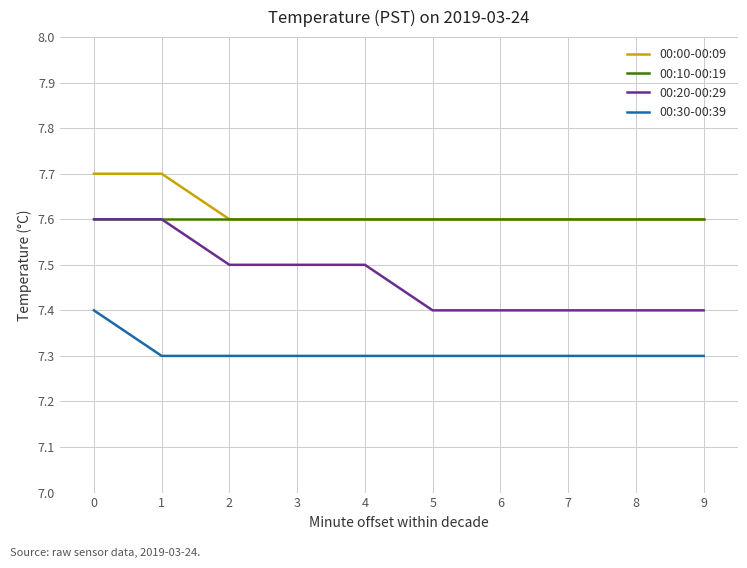

What is the total value across all series at 0?

30.3